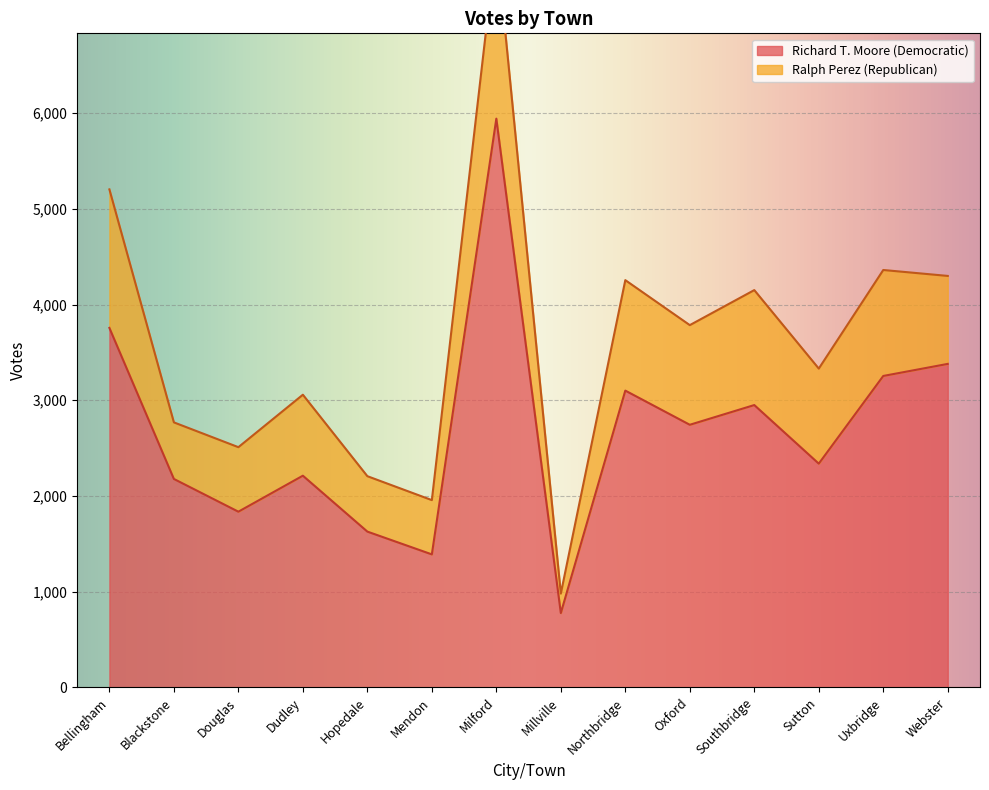

List the labels in order of value, largest first.

Milford, Bellingham, Webster, Uxbridge, Northbridge, Southbridge, Oxford, Sutton, Dudley, Blackstone, Douglas, Hopedale, Mendon, Millville